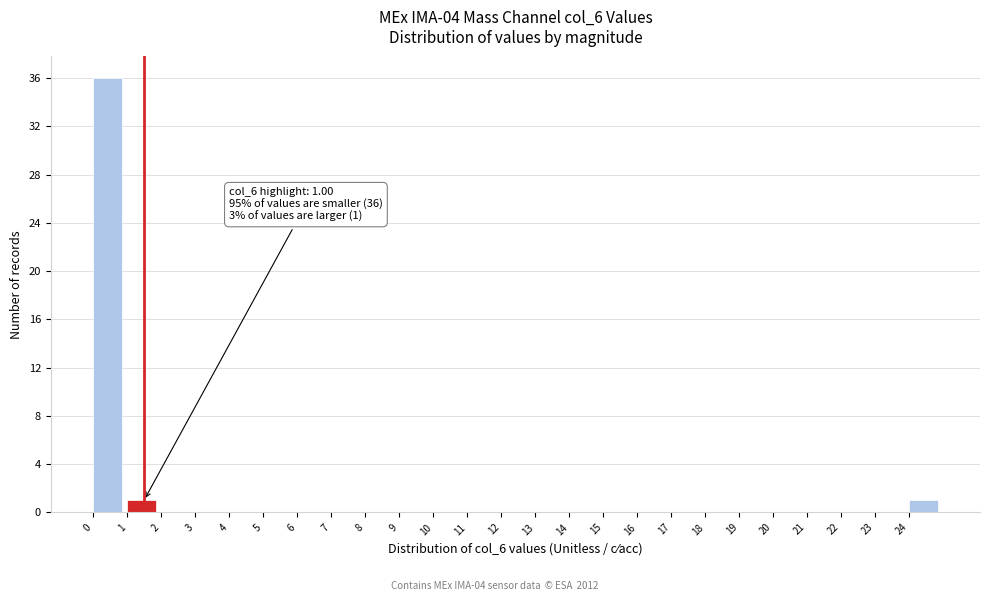

Which range on the x-axis has the tallest bar?

0 to 1